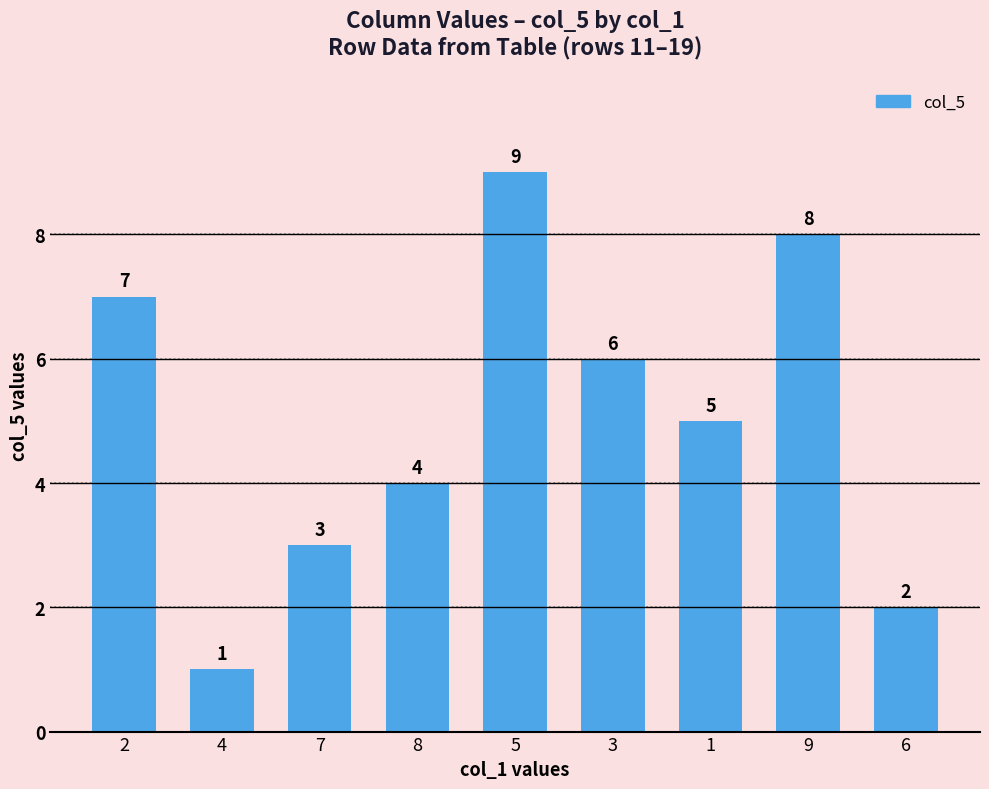

Rank the categories by value from lowest to highest.

4, 6, 7, 8, 1, 3, 2, 9, 5